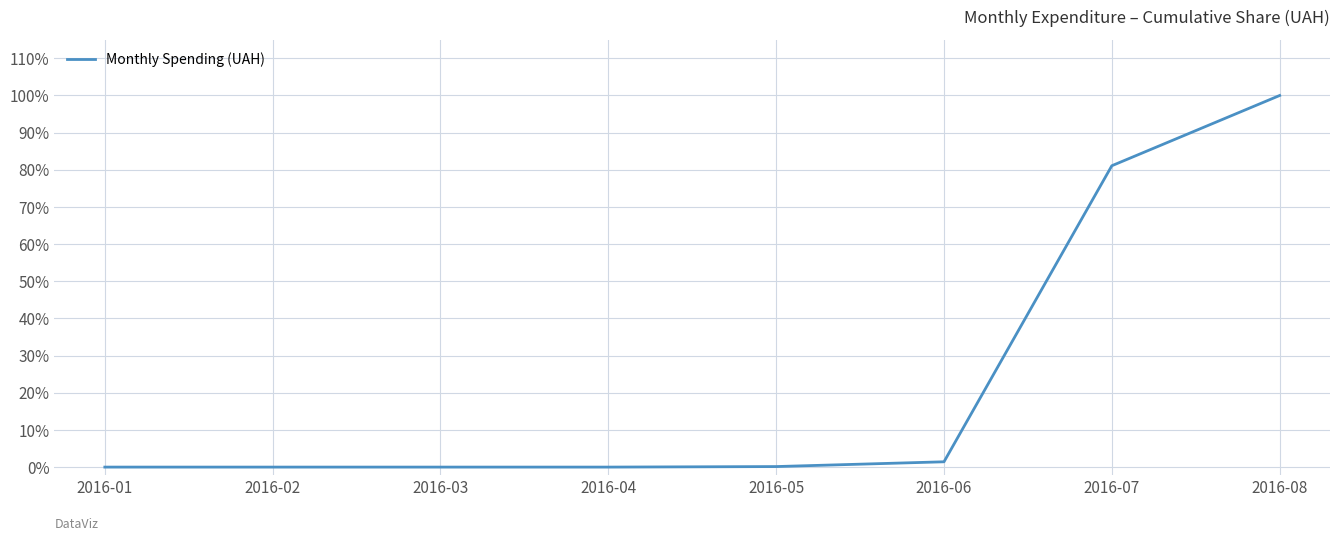

What is the average value?

0.2